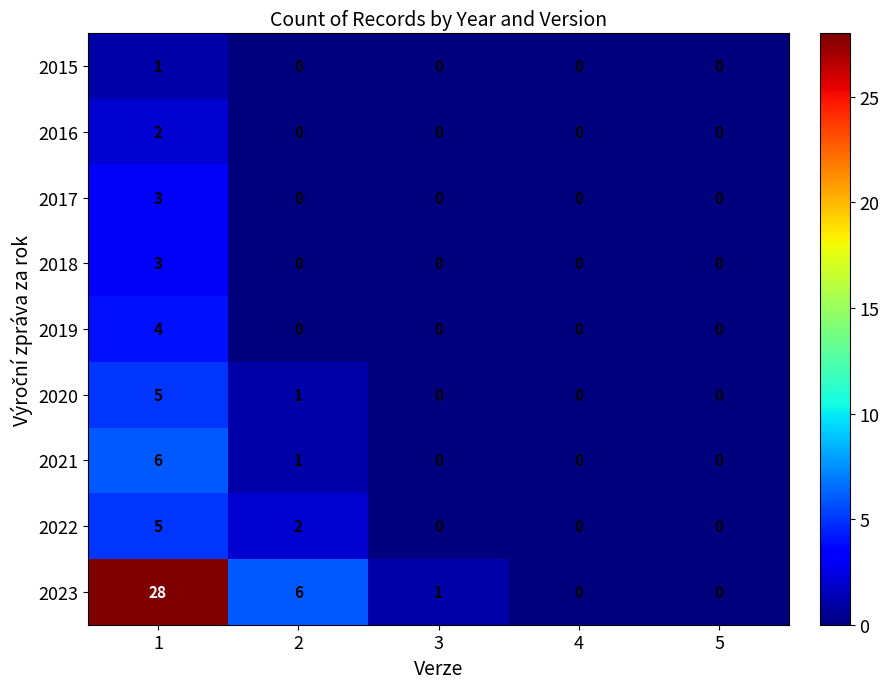

What is the total value across all series at 2?

10